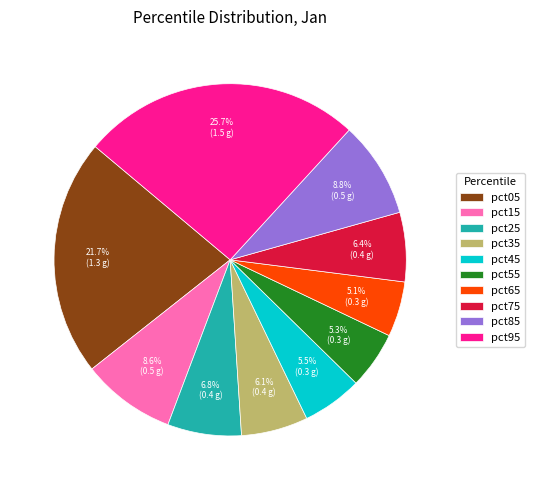

How many segments does this pie chart have?

10